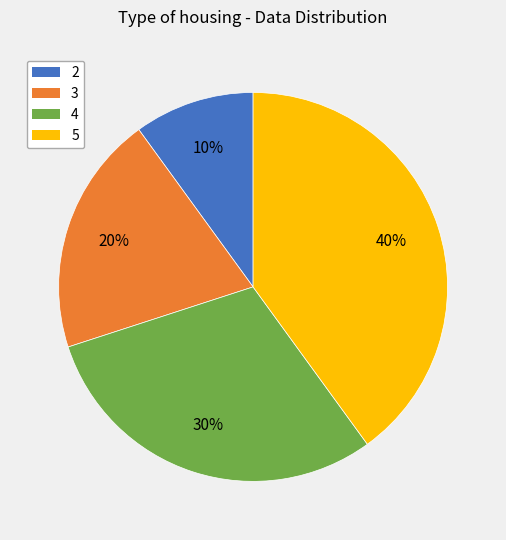

Does any single category account for the majority?

No